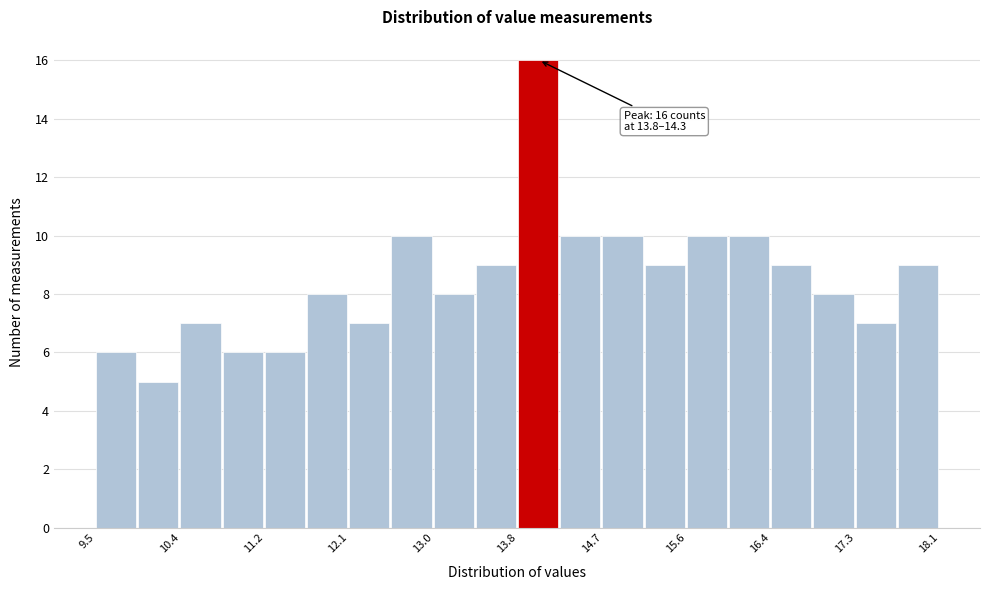

Over which range of the x-axis is the bar tallest?

13.8 to 14.3